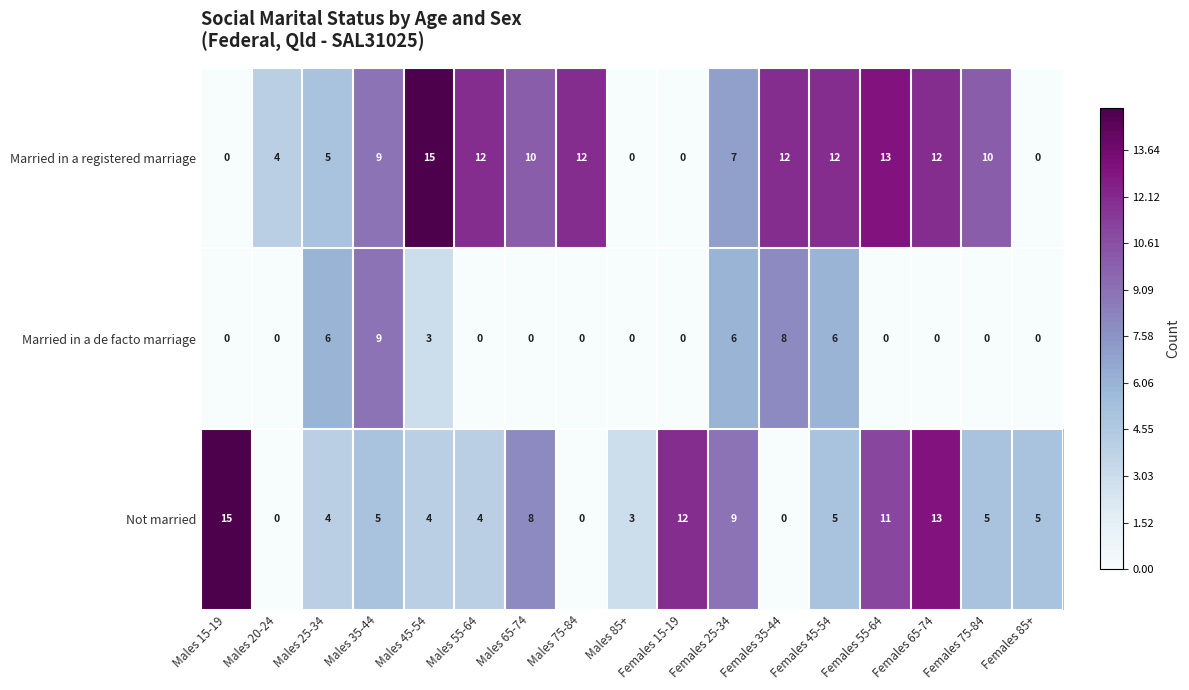

How many data points does each series have?

17